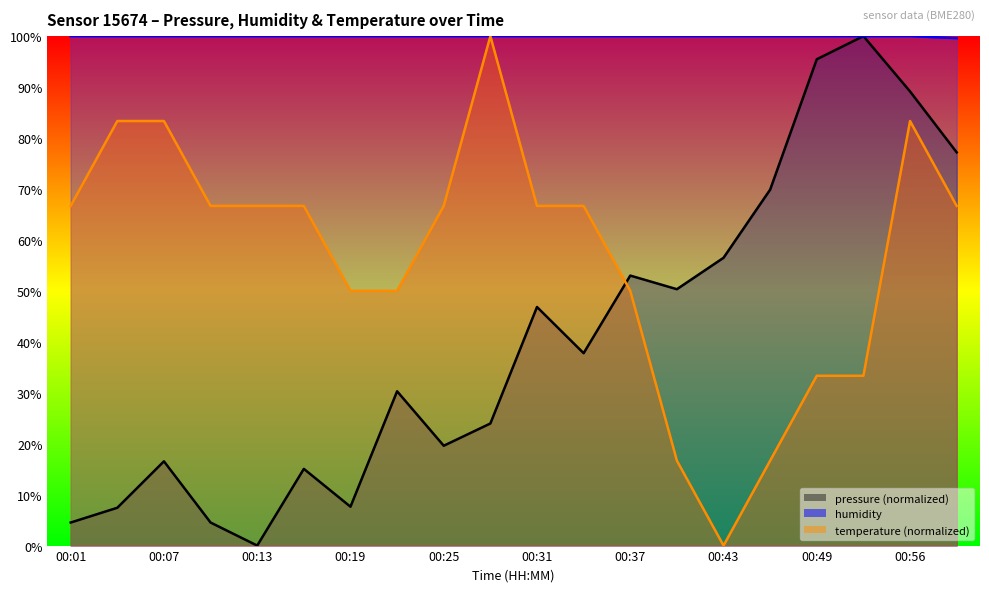

Which series changed the most between 00:10 and 00:43?

temperature